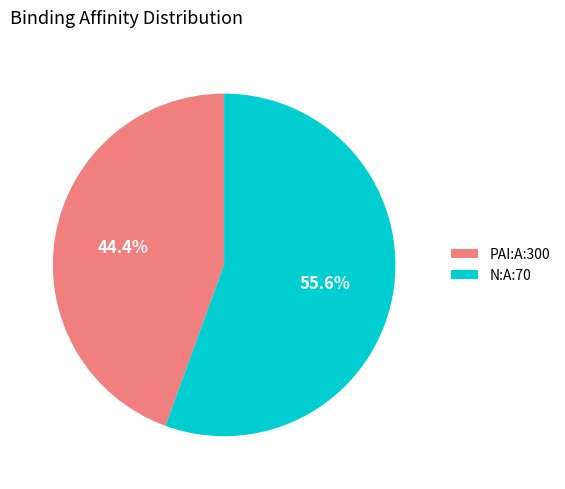

True or false: PAI:A:300 accounts for 44% of the total.

True